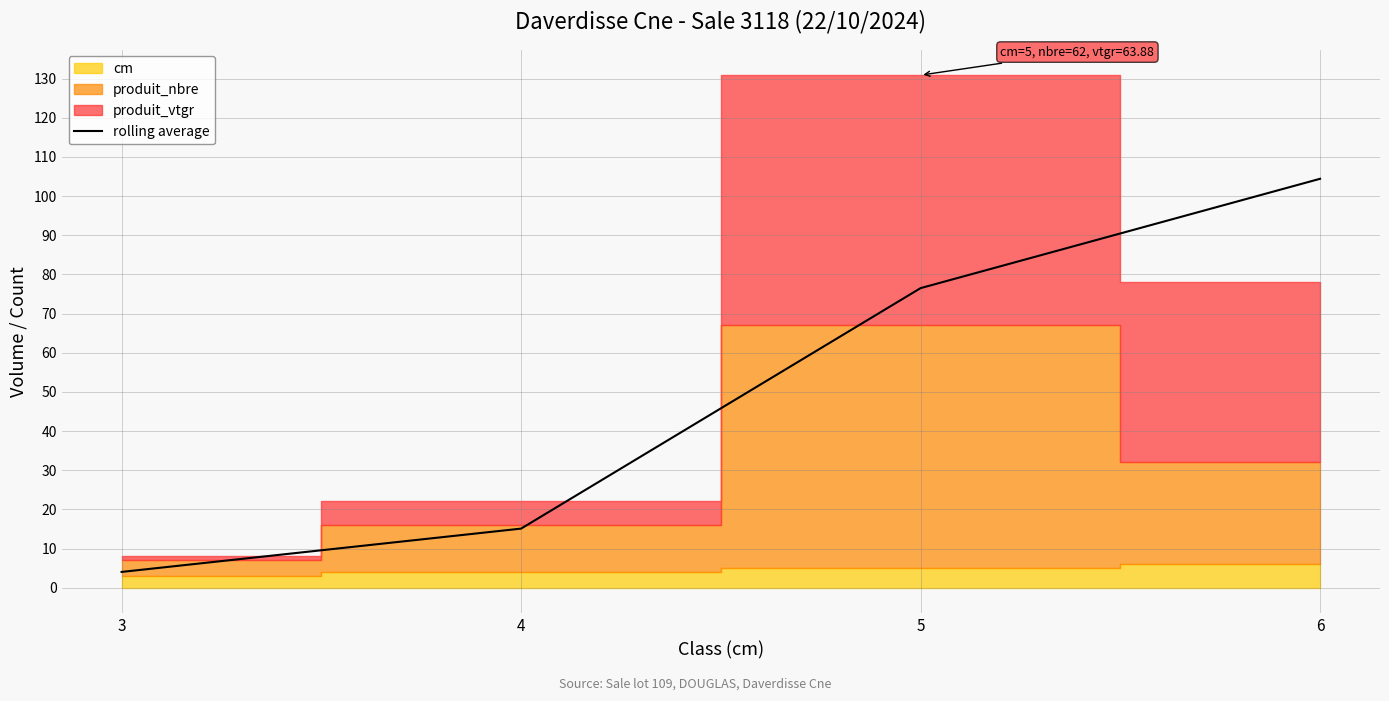

What is the value of the 4th point from the left?

104.4